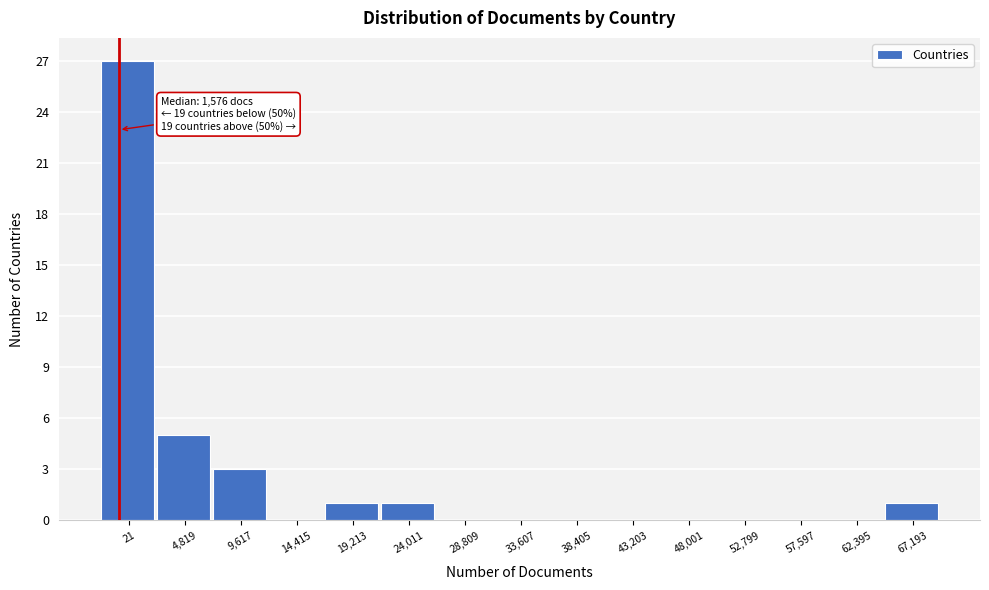

Reading left to right, transcribe all the data shown in this chart.

21=27	4,819=5	9,617=3	14,415=0	19,213=1	24,011=1	28,809=0	33,607=0	38,405=0	43,203=0	48,001=0	52,799=0	57,597=0	62,395=0	67,193=1